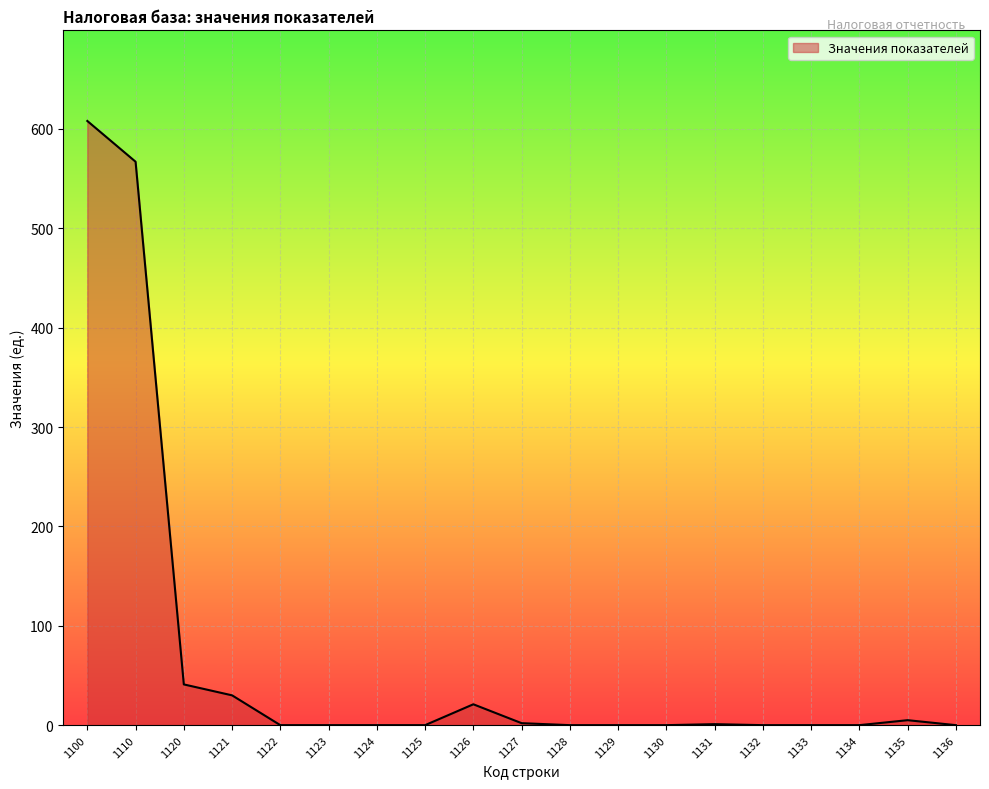

What is the ratio of the value at 1100 to the value at 1127?

304.0